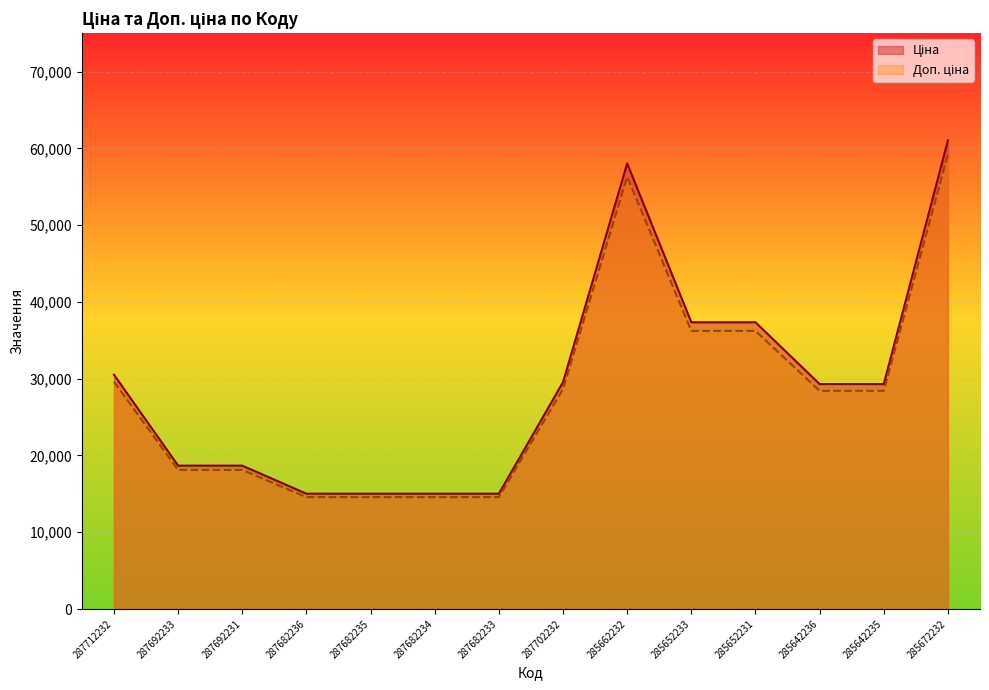

Is it true that Доп. ціна equals 18111.4 at 287692233?

True